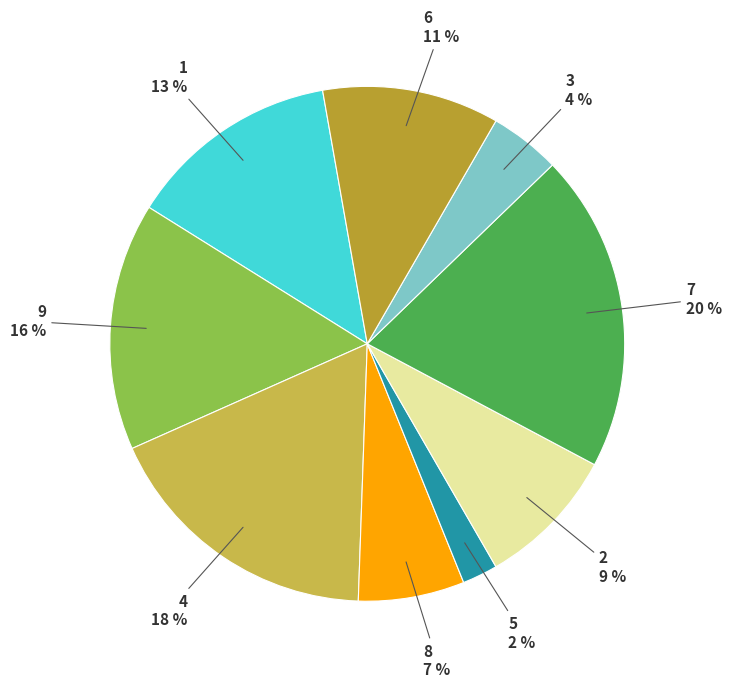

To the nearest percent, what percentage of the pie is 6?

11%